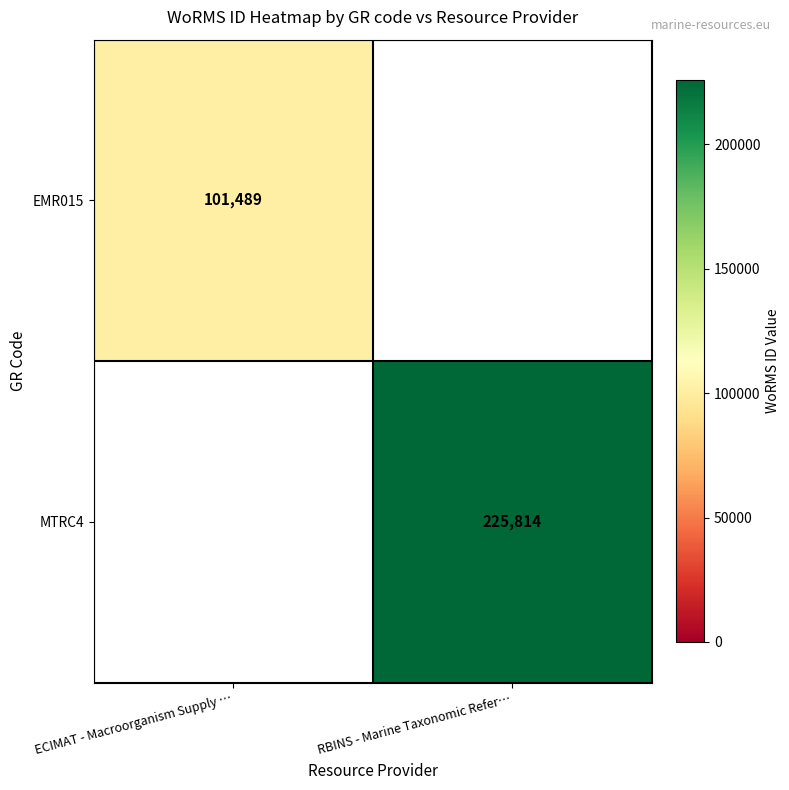

True or false: MTRC4 has a value of 225814 at RBINS - Marine Taxonomic Refer….

True